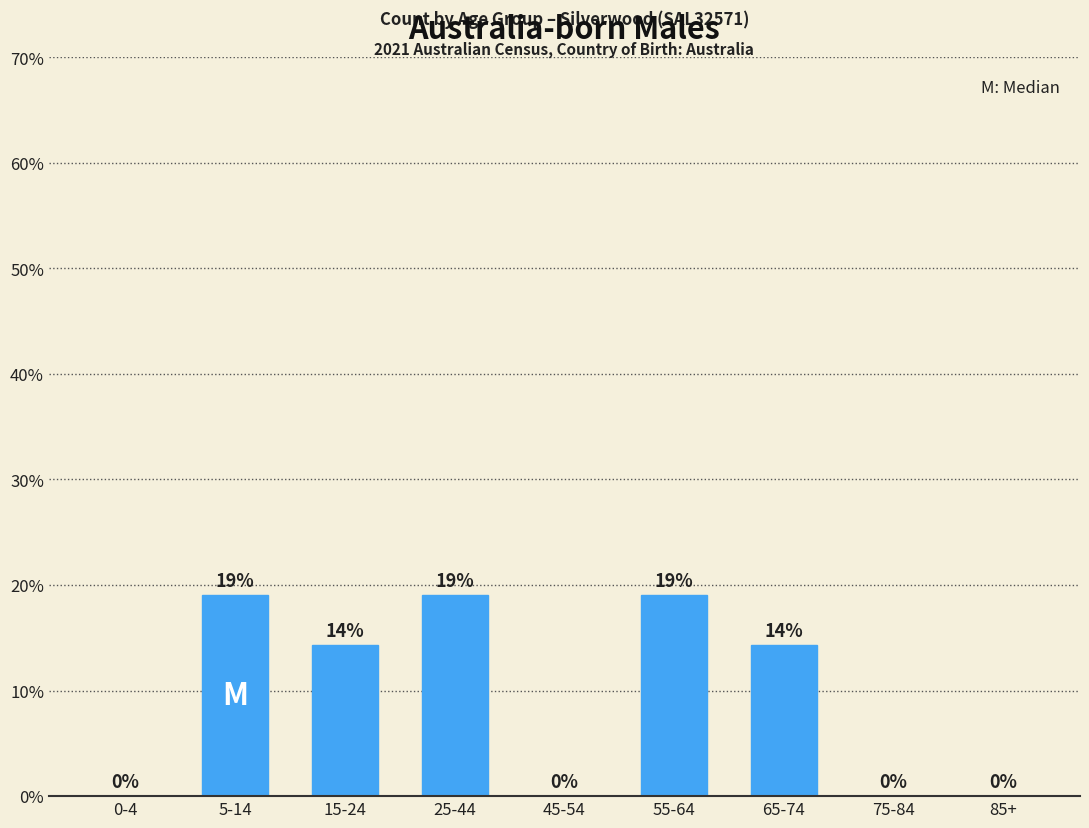

At which label does the data first exceed 14?

5-14